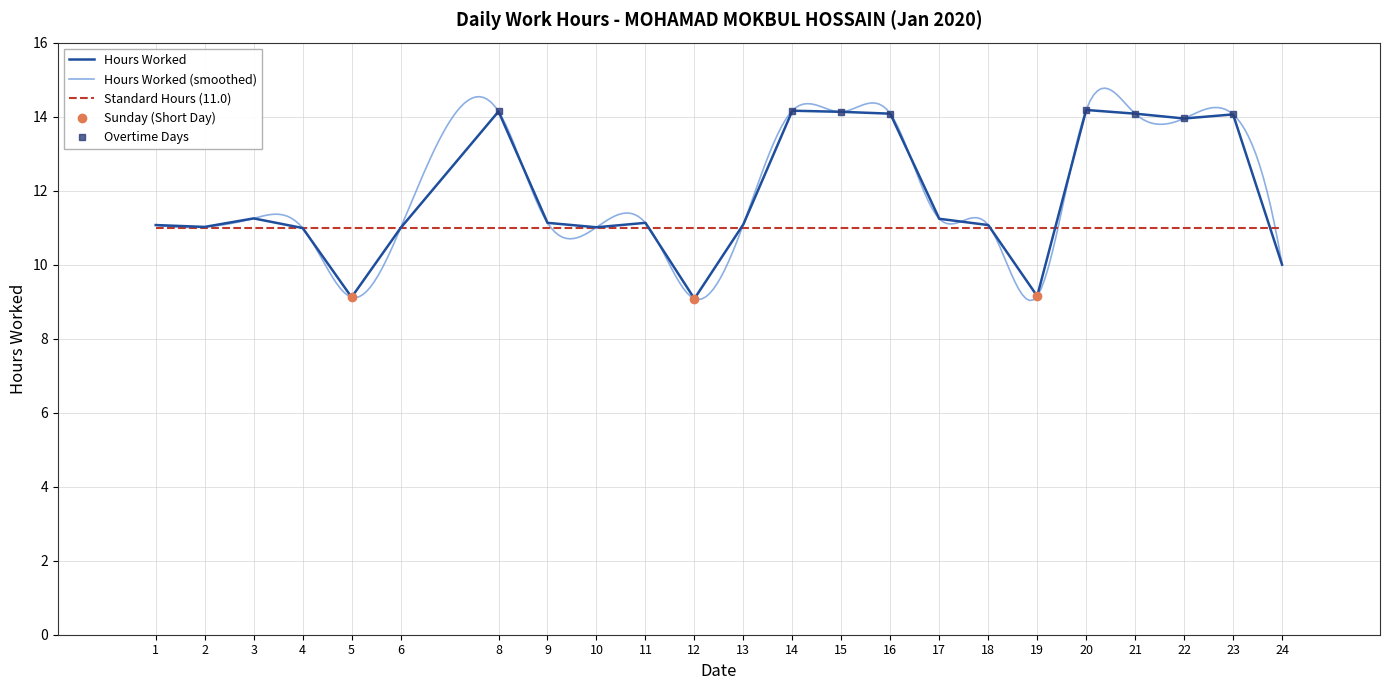

Where does the data first go above 11?

1